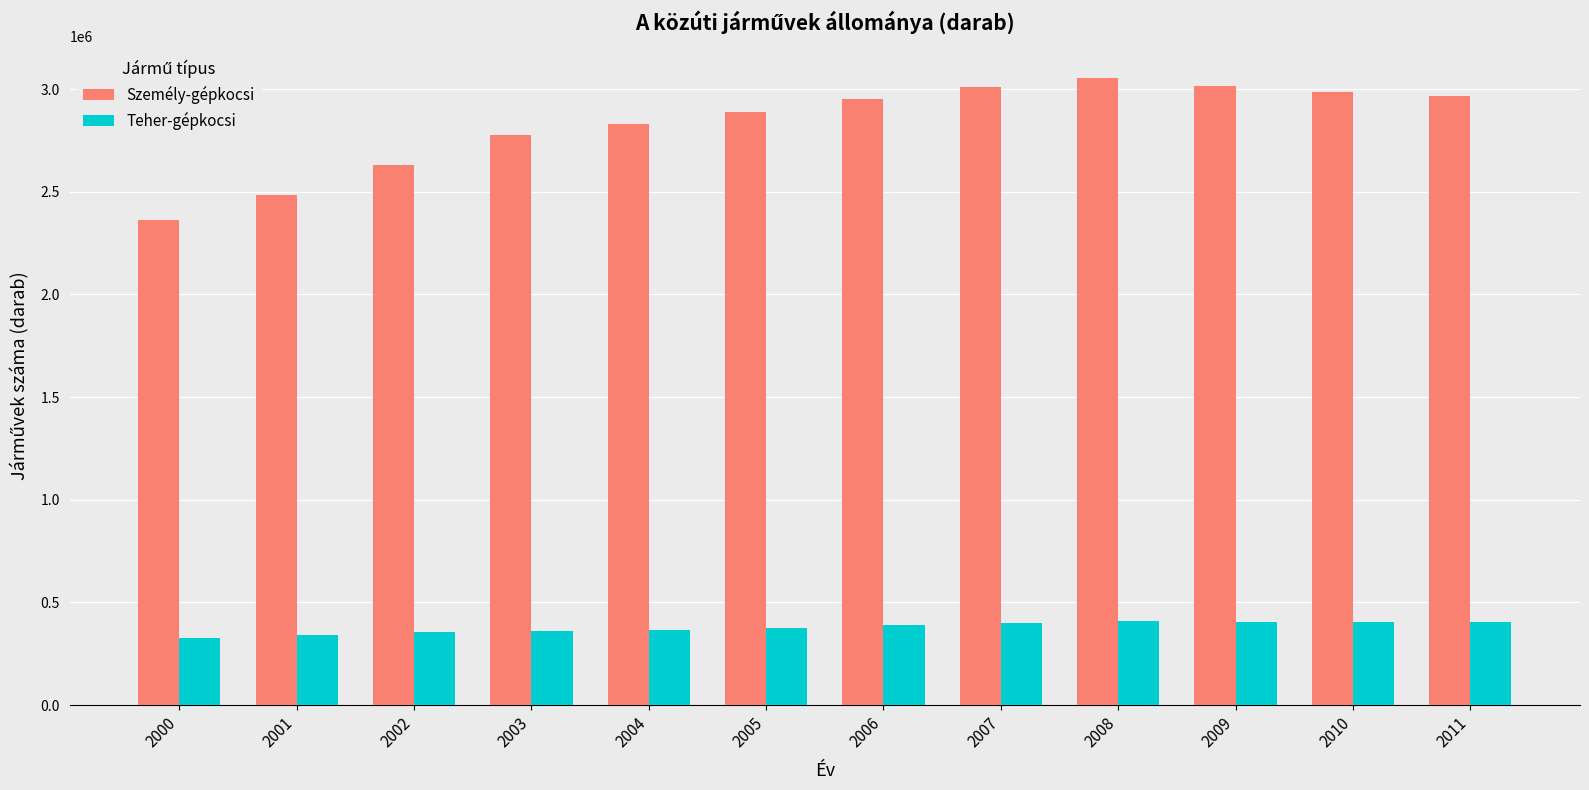

Which series has the widest spread of values?

Személy-gépkocsi